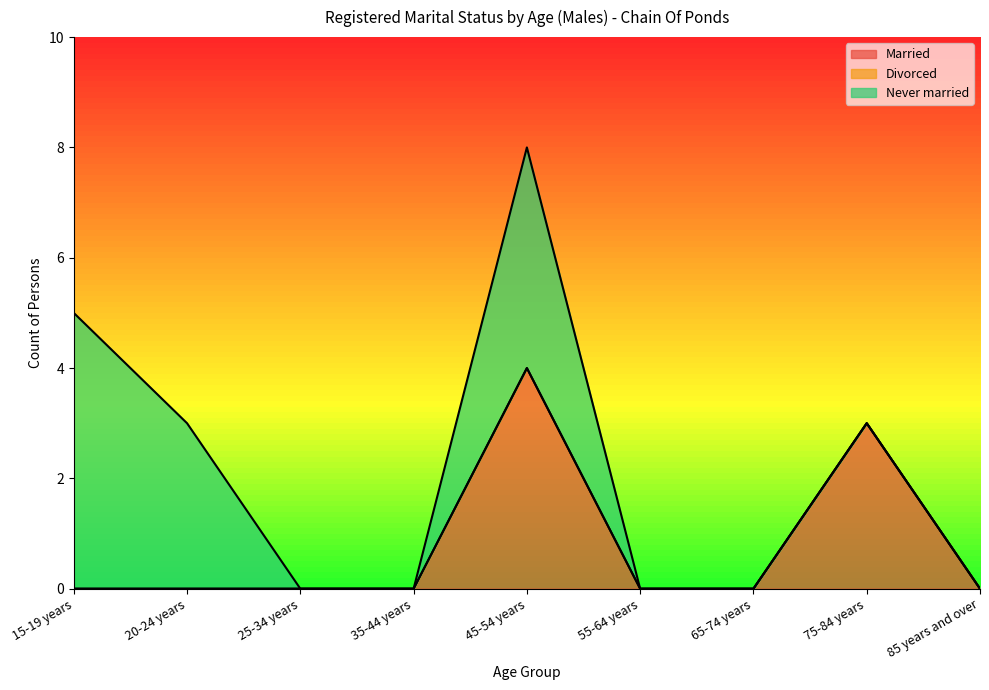

Does the chart have visible grid lines?

No